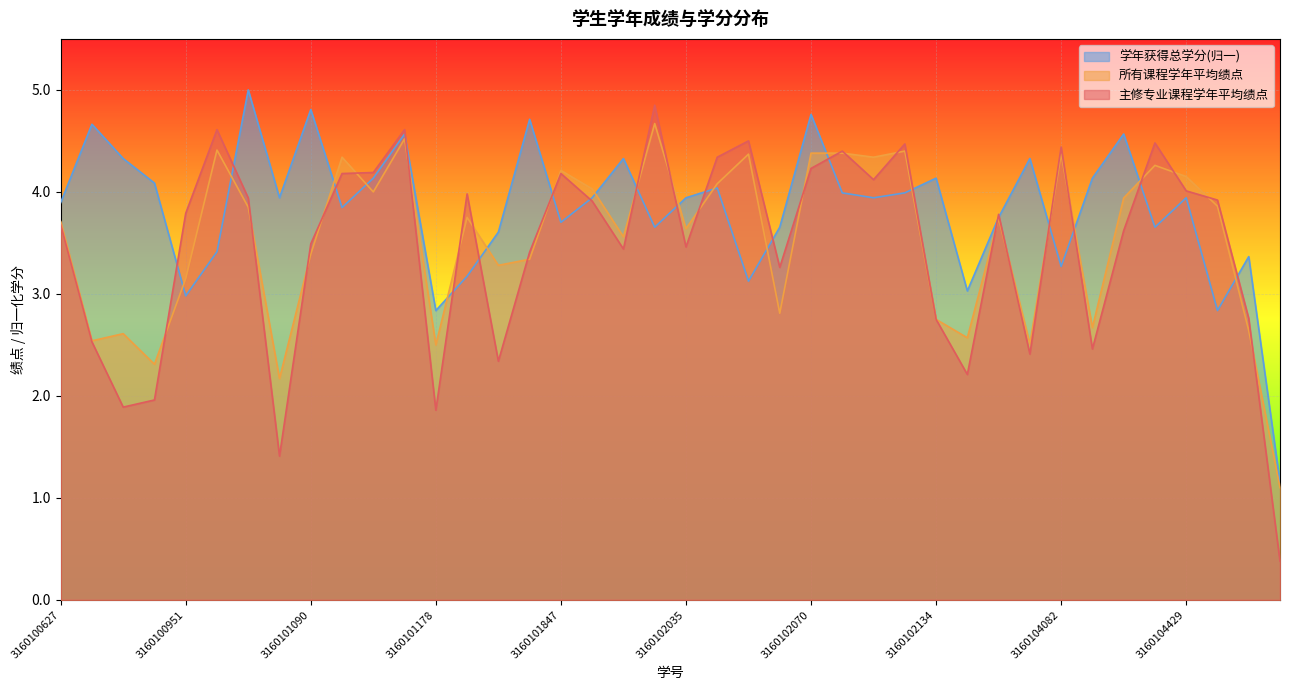

How many values in the 学年获得总学分 series are below 3?

4